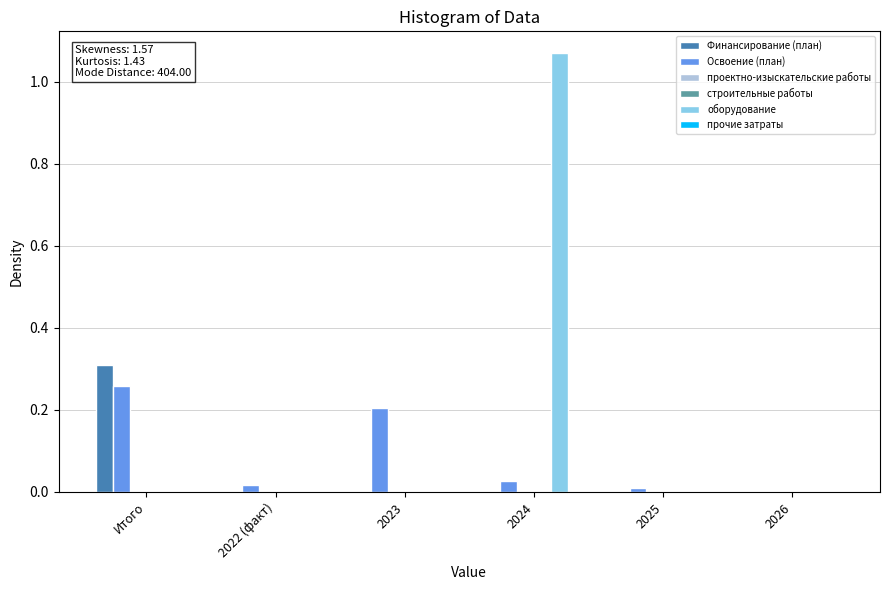

Where is оборудование nearest to the value 0?

Итого